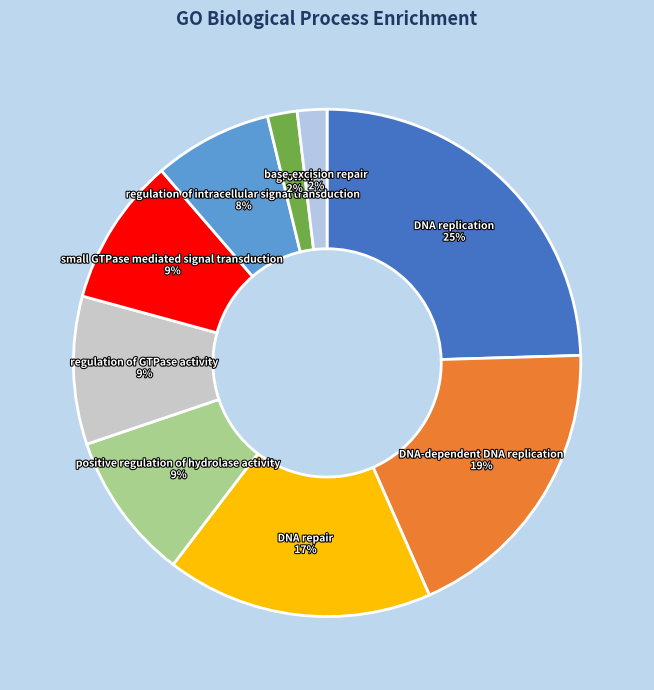

Which category has the biggest portion of the pie?

DNA replication